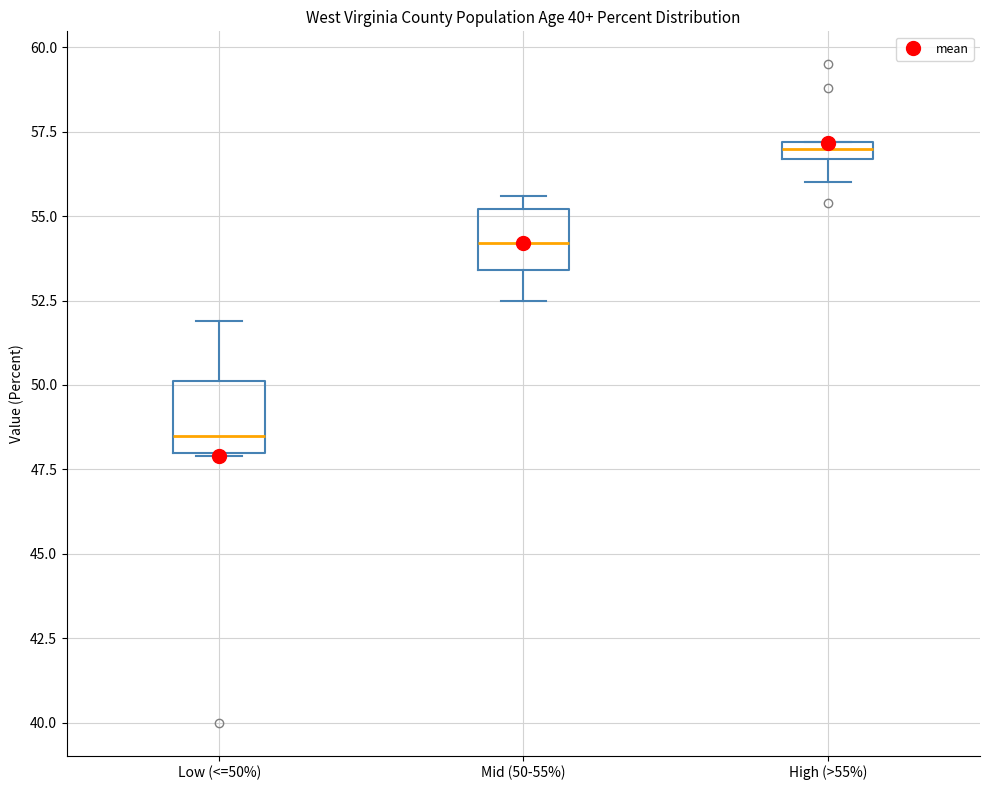

Where is the upper edge of the box for Low (<=50%) on the y-axis? The values are not printed on the chart, so give them approximately, as read against the axis.

50.0